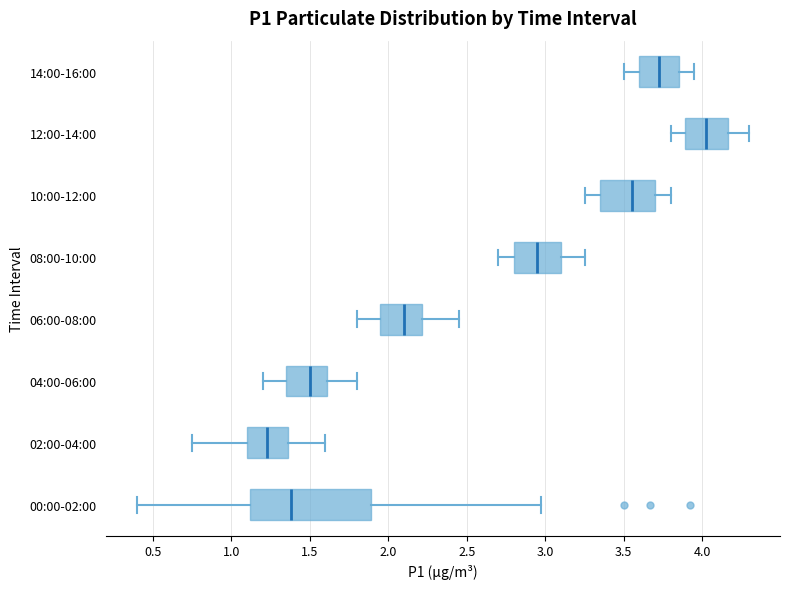

Comparing the boxes themselves (not the whiskers), which one is the widest?

00:00-02:00